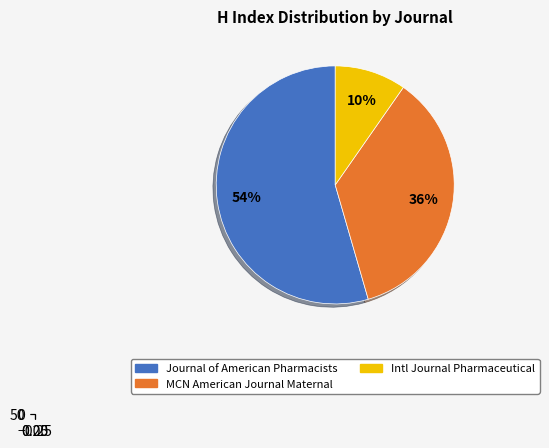

How many segments does this pie chart have?

3